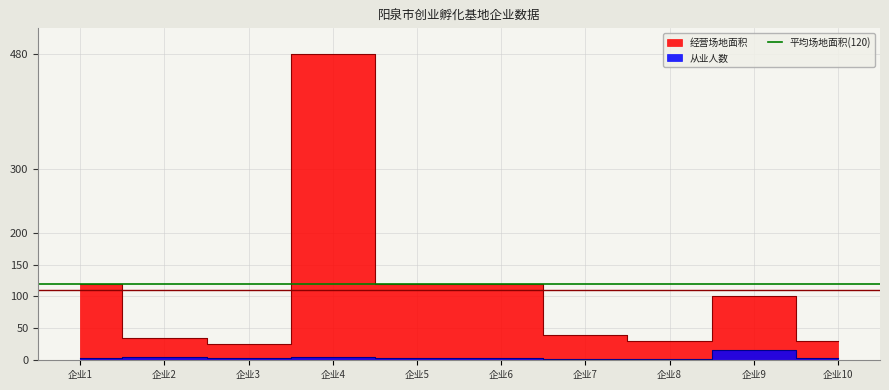

What is the sum of all 从业人数 values?

47